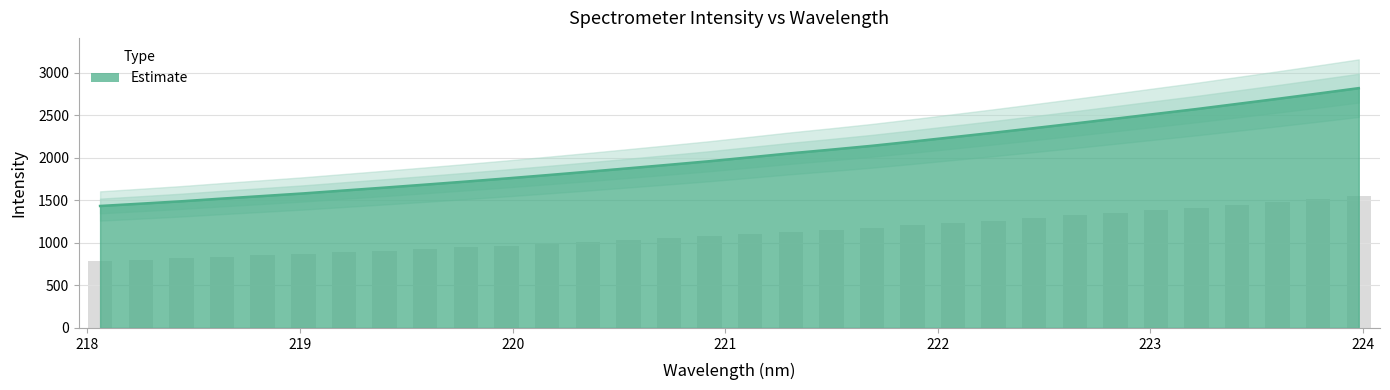

What position from the left is 218.0596?

1